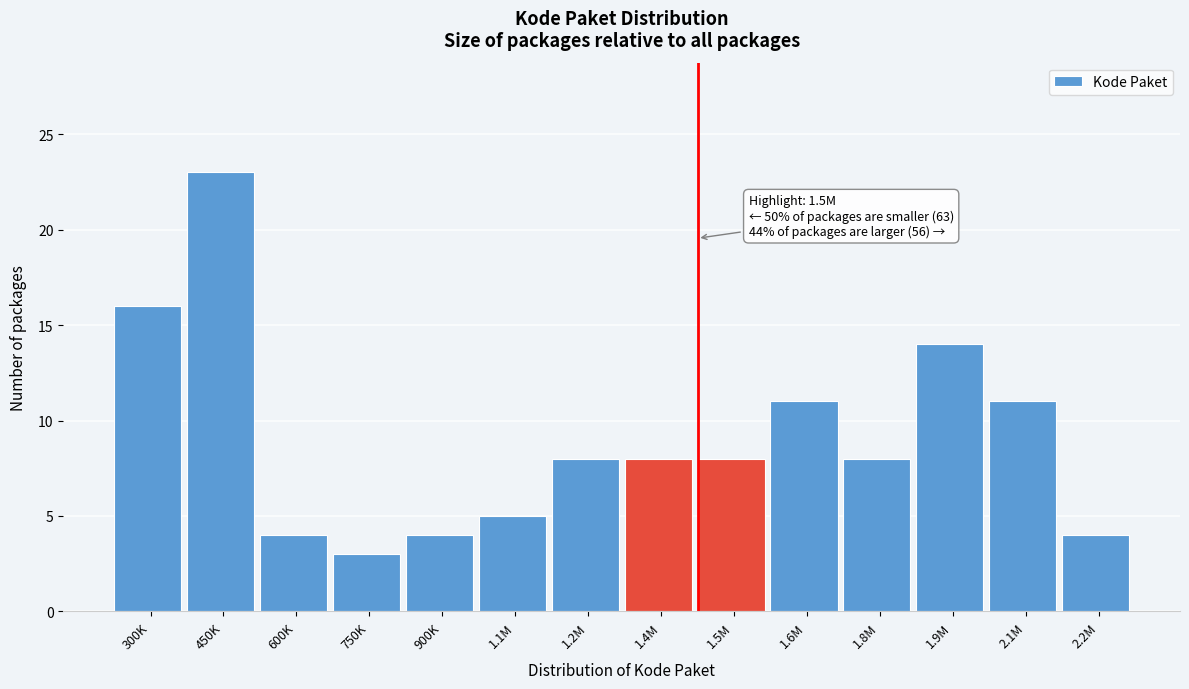

Reading left to right, extract all data points from this chart.

16	23	4	3	4	5	8	8	8	11	8	14	11	4